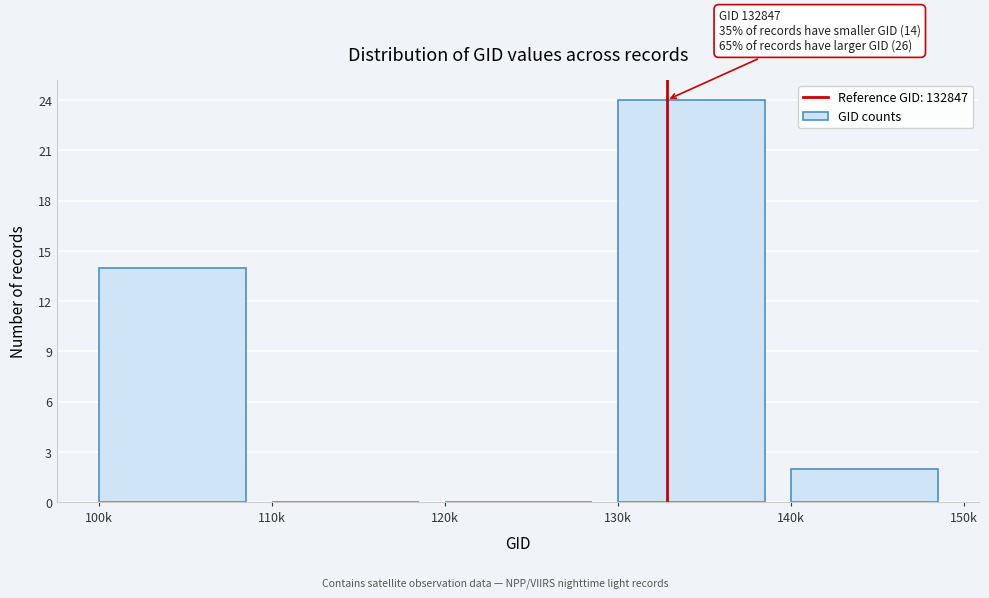

Reading right to left, extract all data points from this chart.

140k=2	130k=24	120k=0	110k=0	100k=14